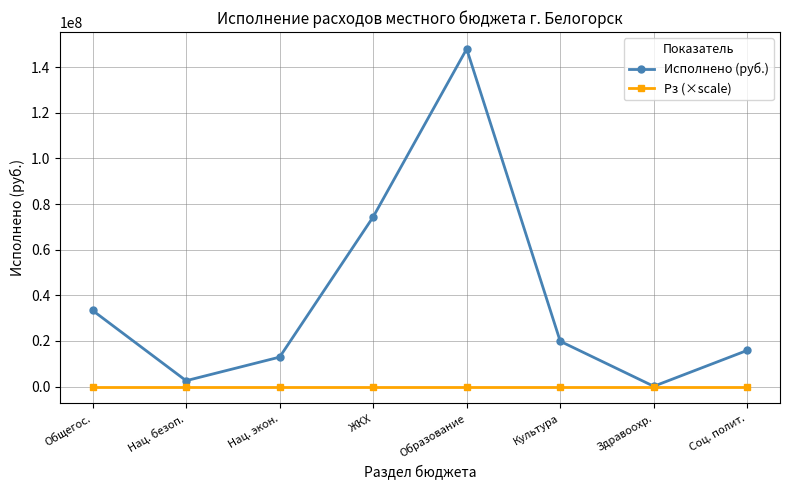

List the labels in order of Исполнено (руб.) value, largest first.

Образование, ЖКХ, Общегос., Культура, Соц. полит., Нац. экон., Нац. безоп., Здравоохр.